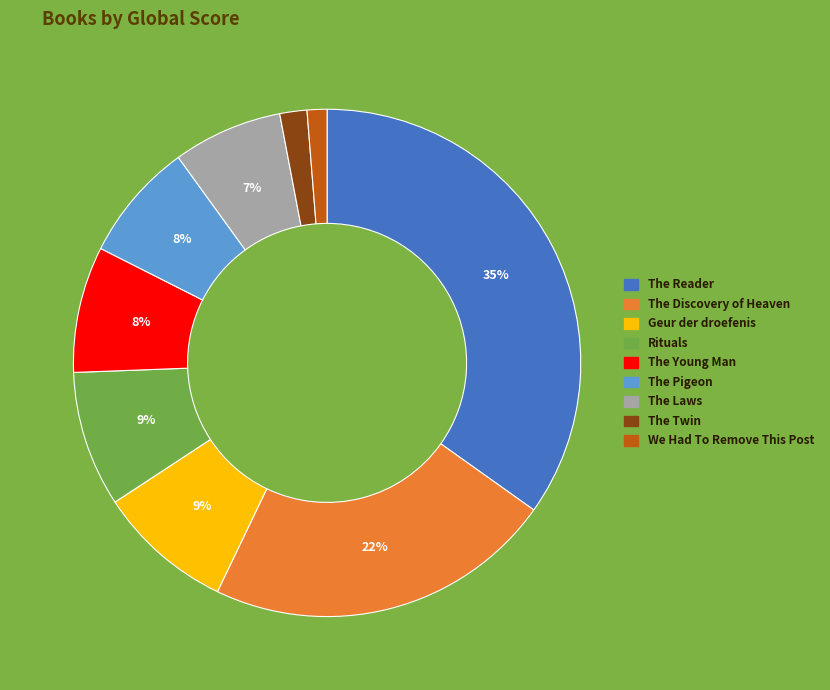

True or false: The Pigeon accounts for 8% of the total.

True